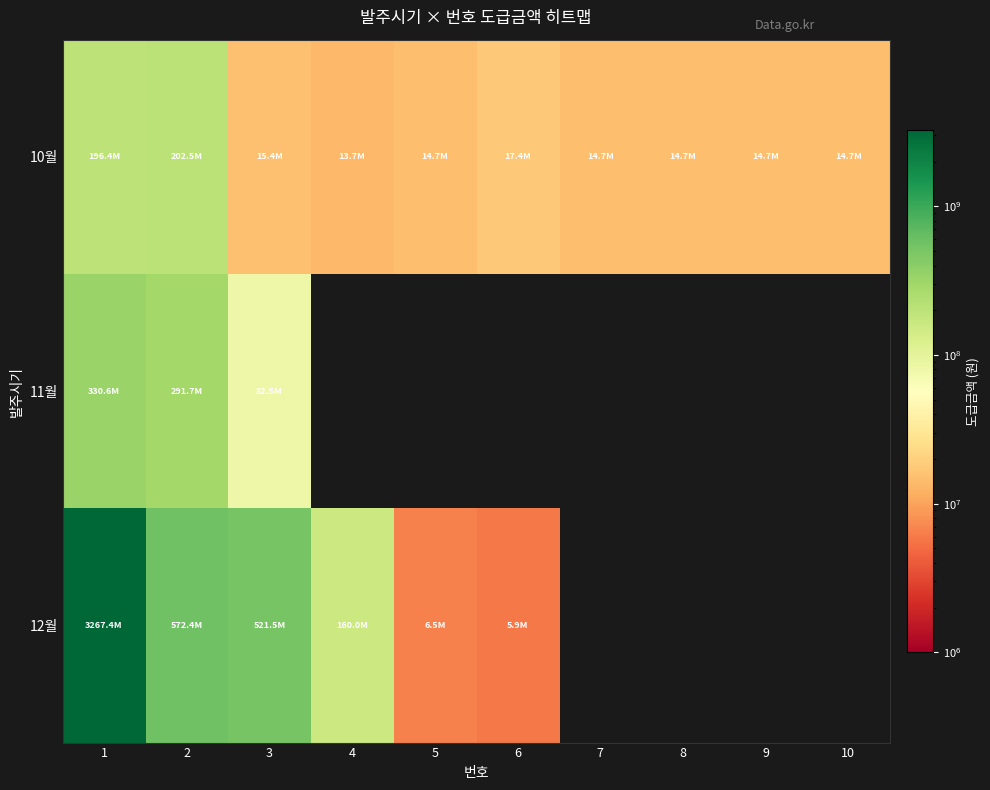

Which label corresponds to the smallest value in the chart?

4